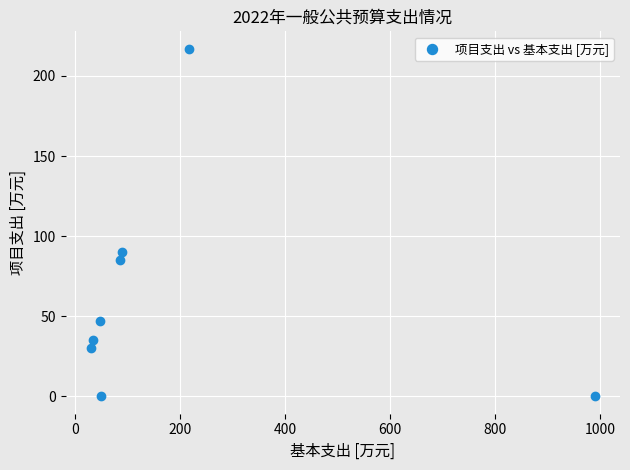

What is the average X value?

192.9